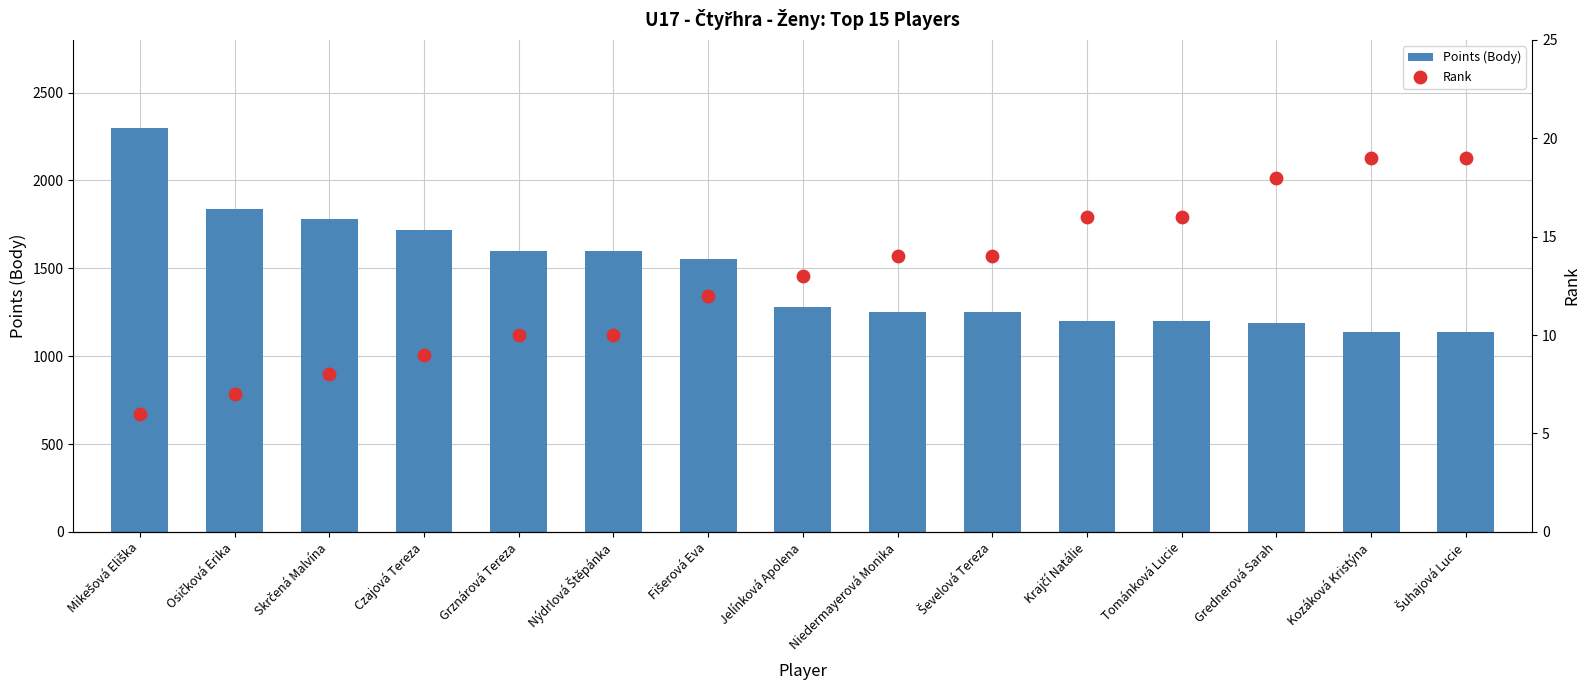

Which series has the largest Y range (max minus min)?

Points (Body)